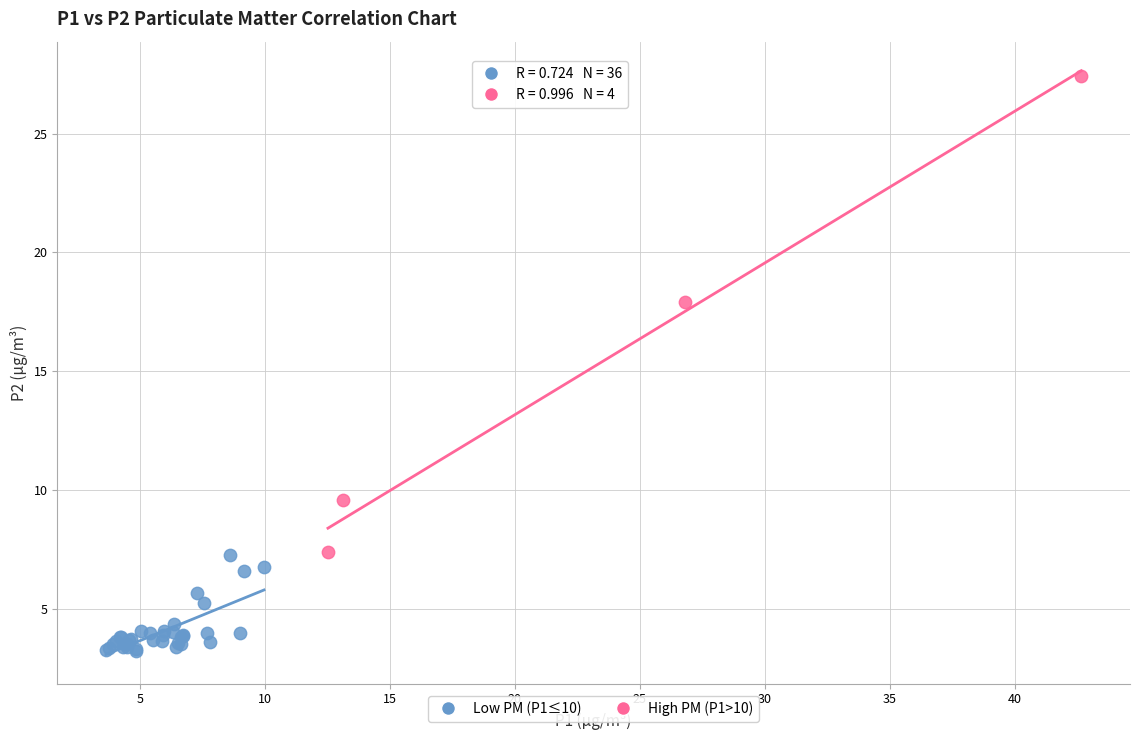

Which series contains the lowest Y value?

Low PM (P1≤10)